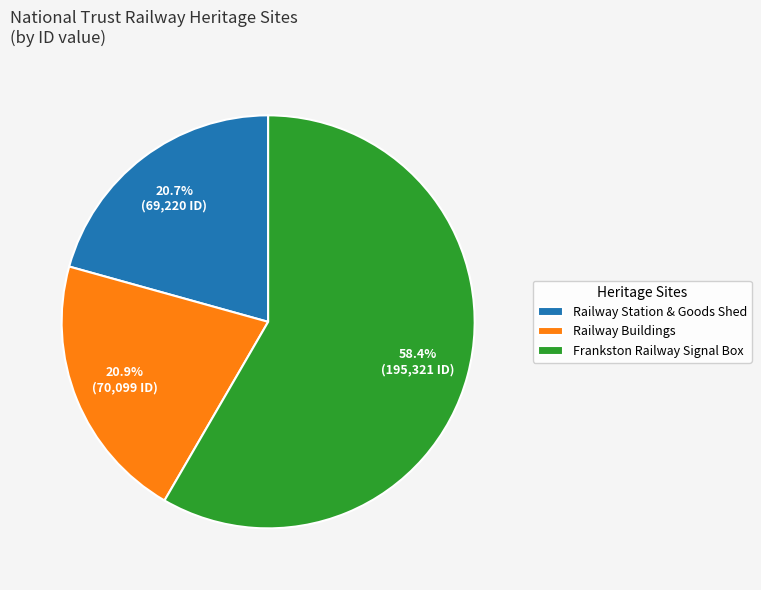

To the nearest percent, what is the average slice percentage?

33%